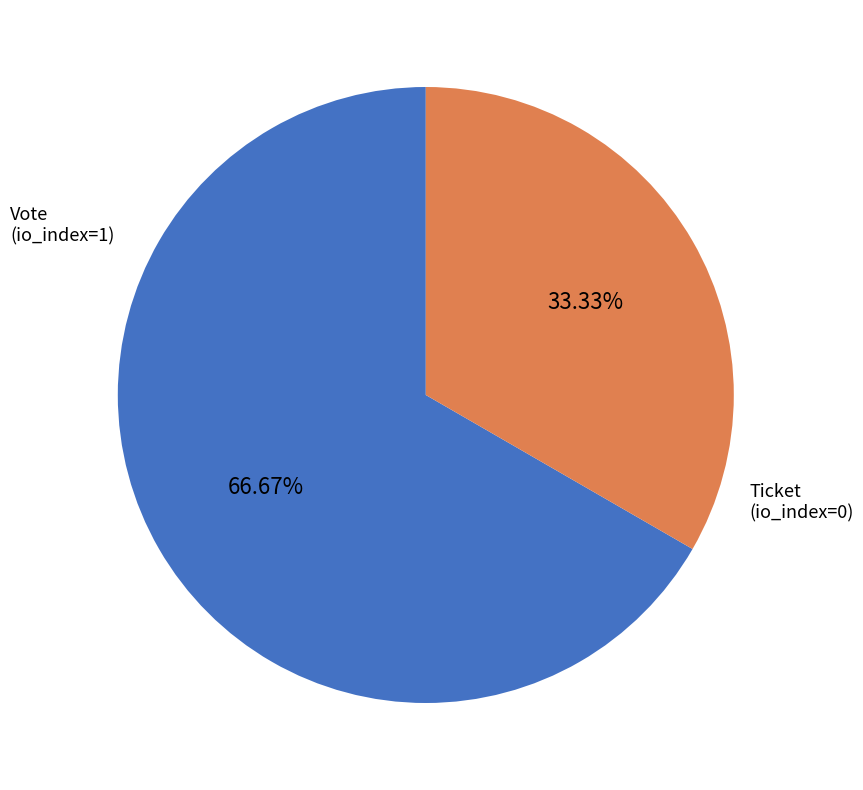

Is there any slice that represents more than half of the pie?

Yes